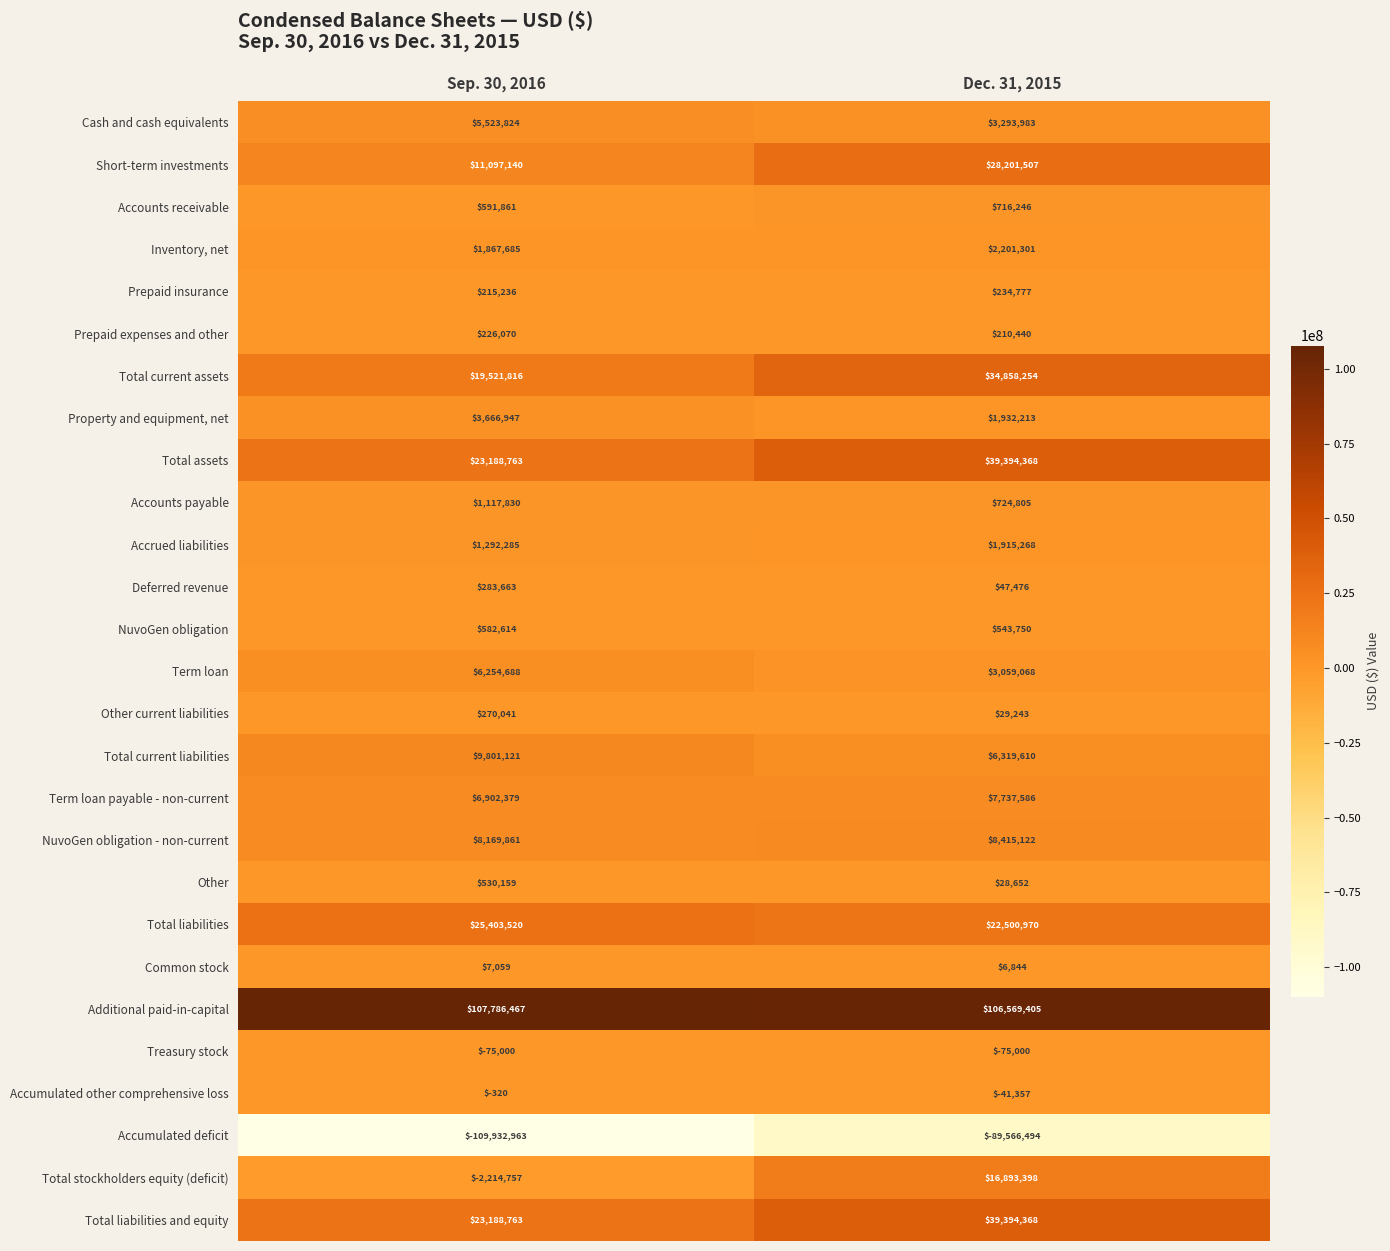

Which series has the largest range (max minus min)?

Accumulated deficit